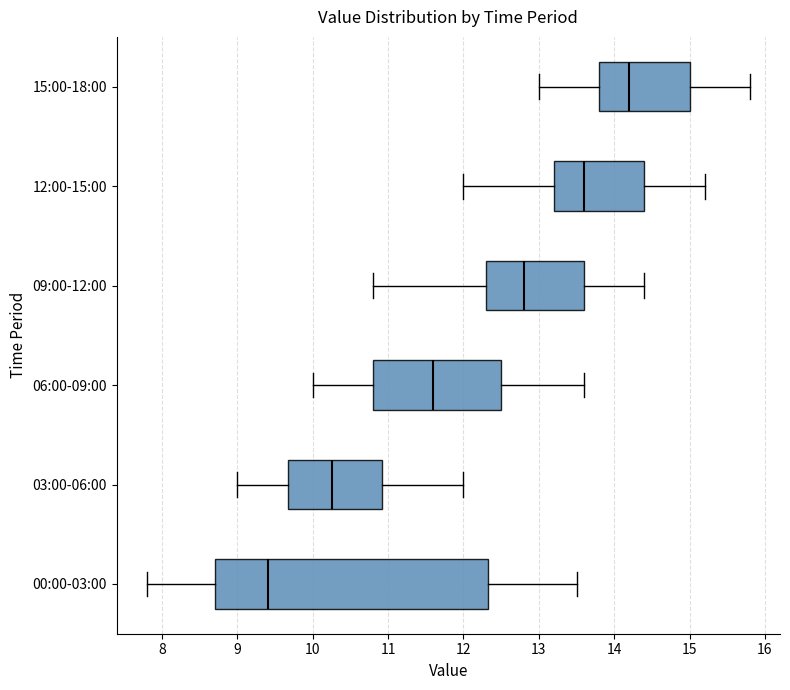

Reading bottom to top, read every box against the x-axis: the position of its median line, the range the box covers, and the ends of its whiskers. The values are not printed on the chart, so give them approximately, as read against the axis.

00:00-03:00: median 9.4, box 8.7 to 12.3, whiskers 7.8 to 13.5
03:00-06:00: median 10.3, box 9.7 to 10.9, whiskers 9.0 to 12.0
06:00-09:00: median 11.6, box 10.8 to 12.5, whiskers 10.0 to 13.6
09:00-12:00: median 12.8, box 12.3 to 13.6, whiskers 10.8 to 14.4
12:00-15:00: median 13.6, box 13.2 to 14.4, whiskers 12.0 to 15.2
15:00-18:00: median 14.2, box 13.8 to 15.0, whiskers 13.0 to 15.8